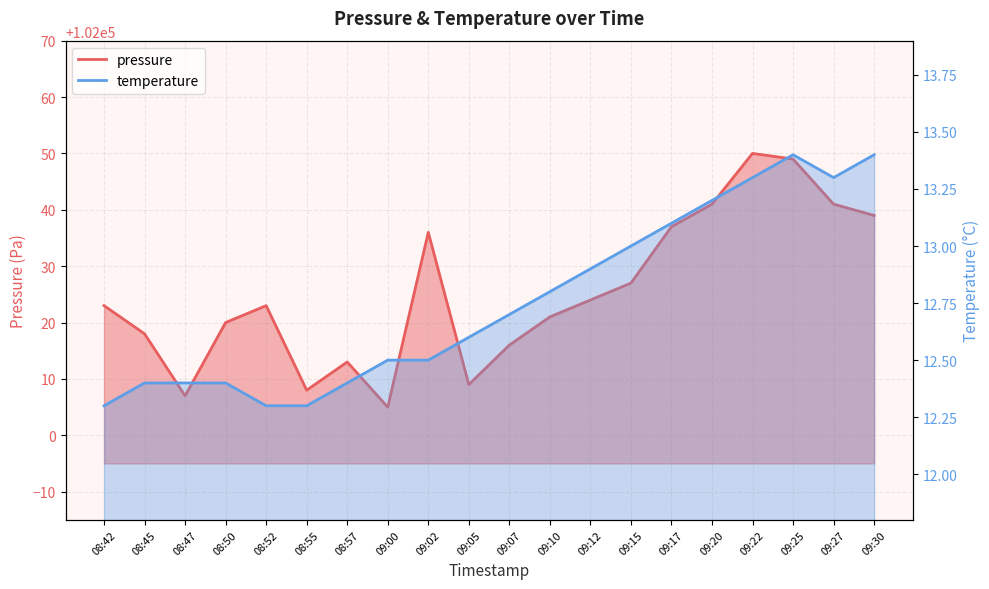

What is the difference between the pressure values at 08:57 and 08:45?

5.0